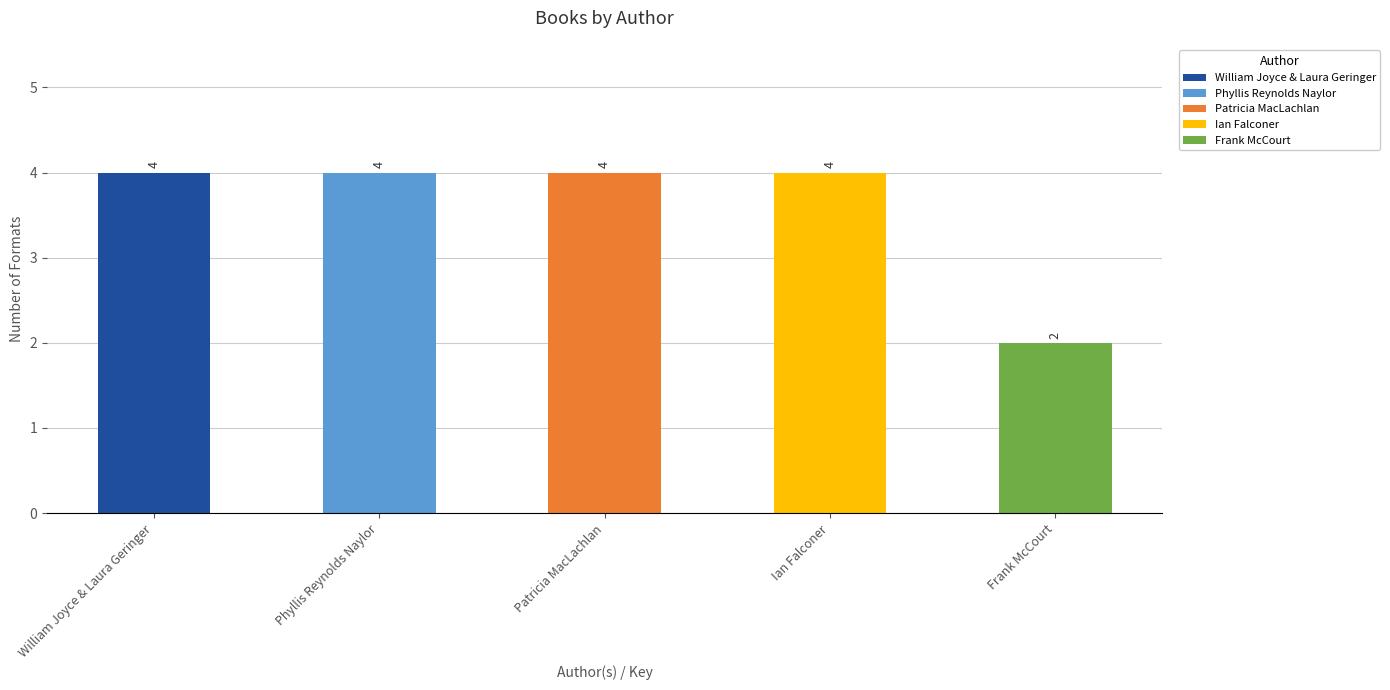

How many bars are there in total?

5